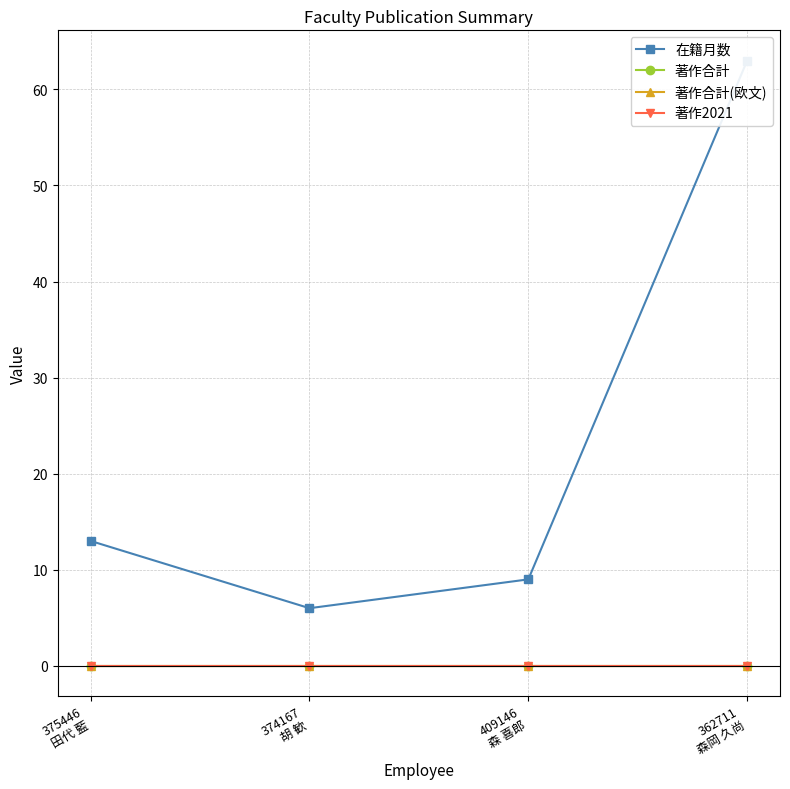

Reading right to left, transcribe all the data shown in this chart.

在籍月数: 63	9	6	13
著作合計: 0	0	0	0
著作合計(欧文): 0	0	0	0
著作2021: 0	0	0	0